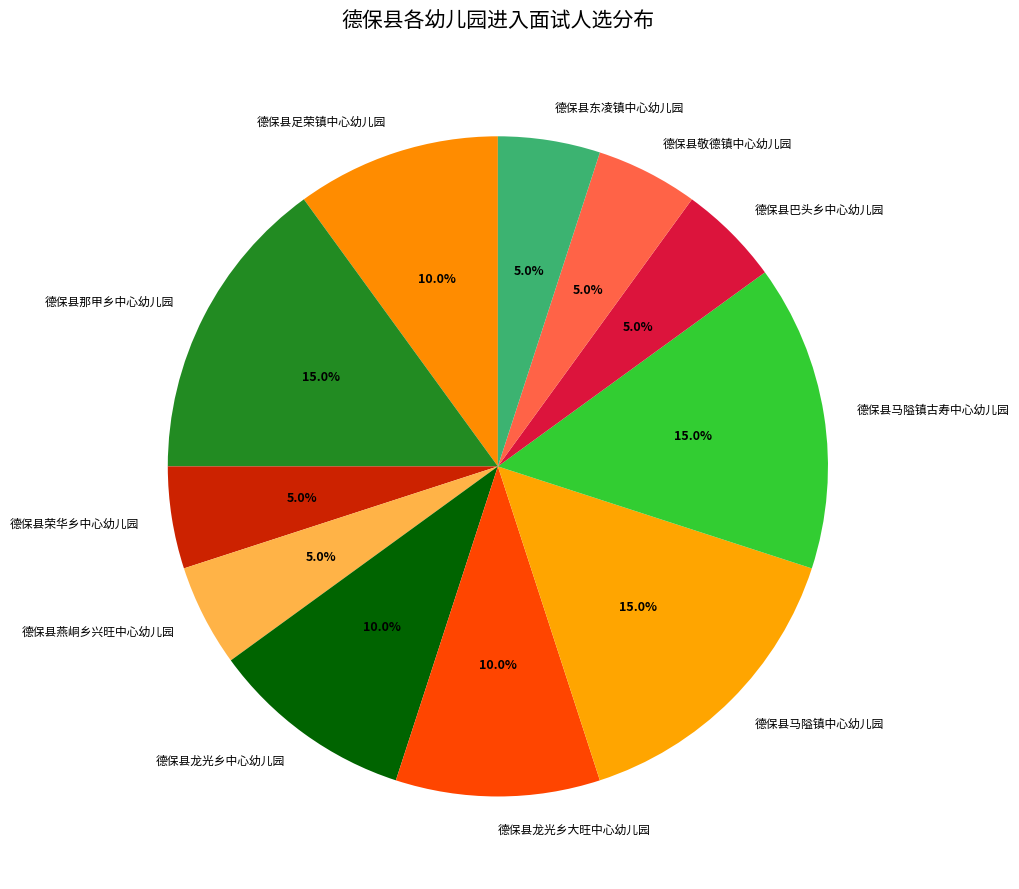

To the nearest percent, what percentage of the pie is 德保县燕峒乡兴旺中心幼儿园?

5%